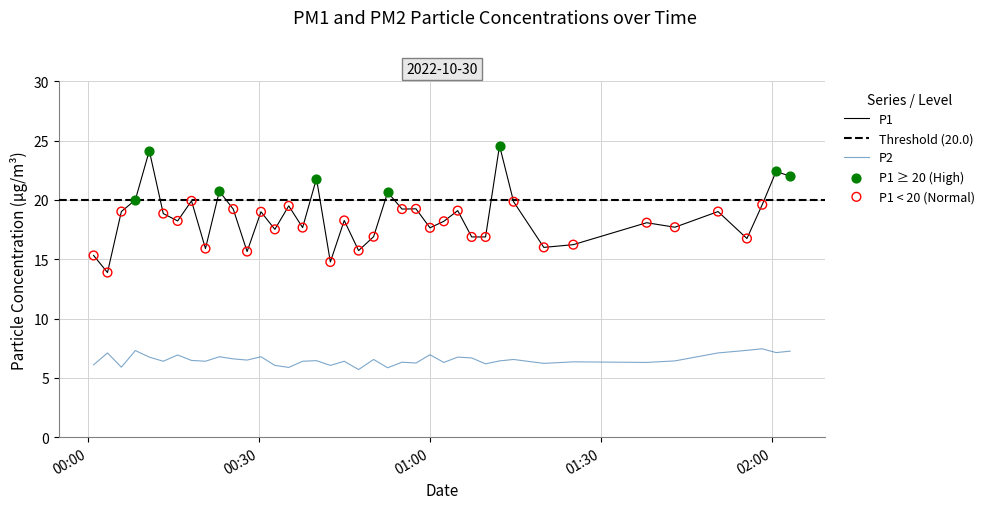

True or false: P2 and P1 cross at least once.

False